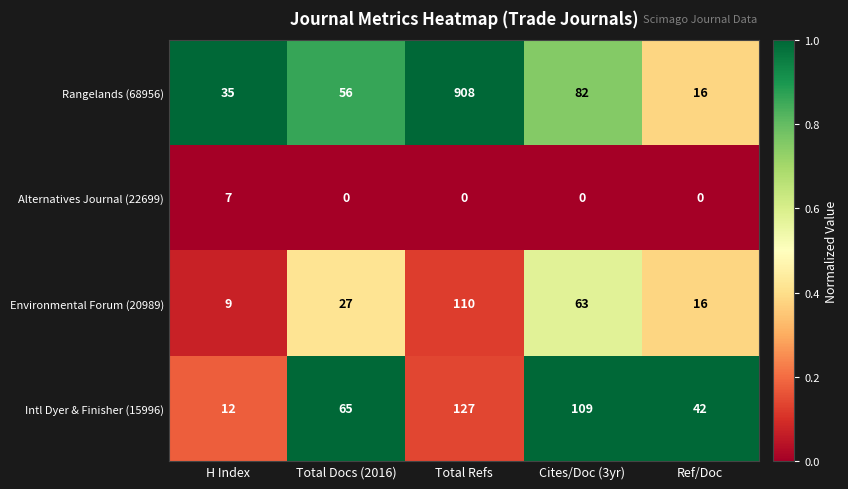

Which series changed the most between Total Docs (2016) and Cites/Doc (3yr)?

Intl Dyer & Finisher (15996)